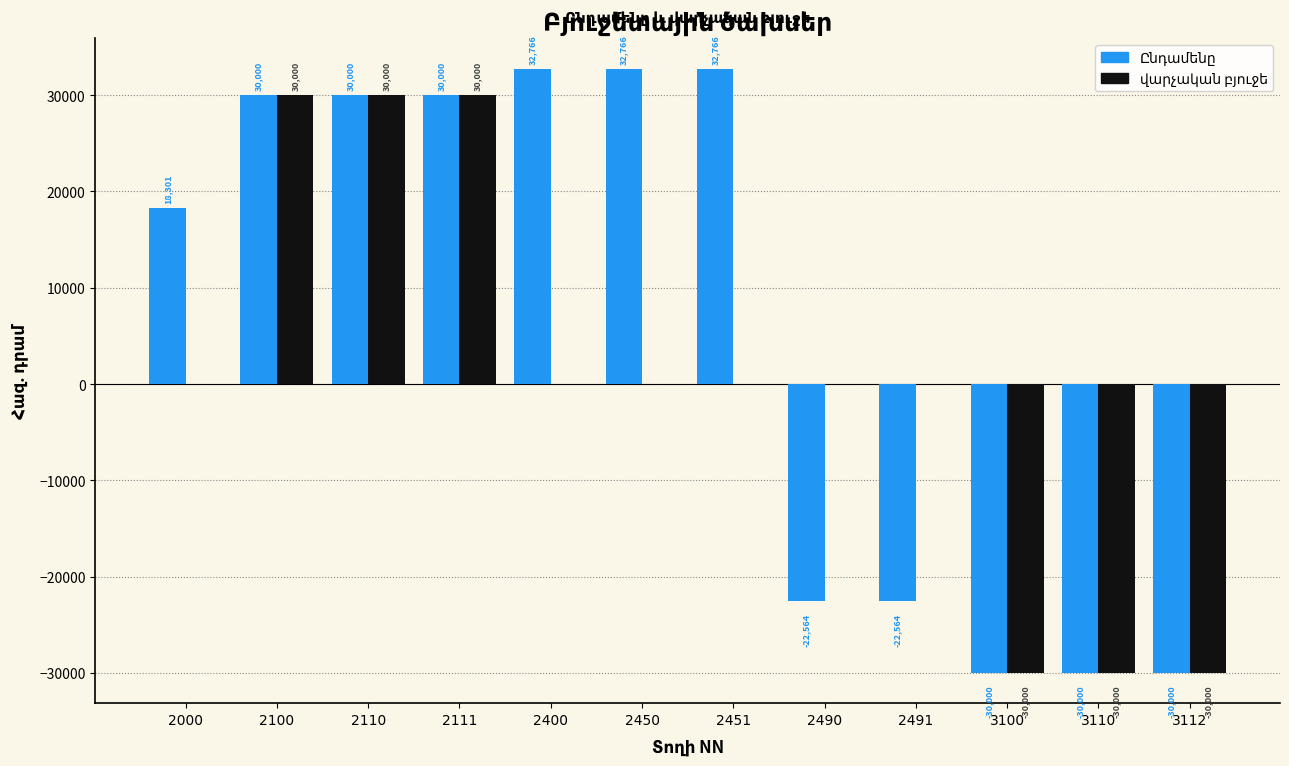

What is the total value across all series at 3110?

-60000.0